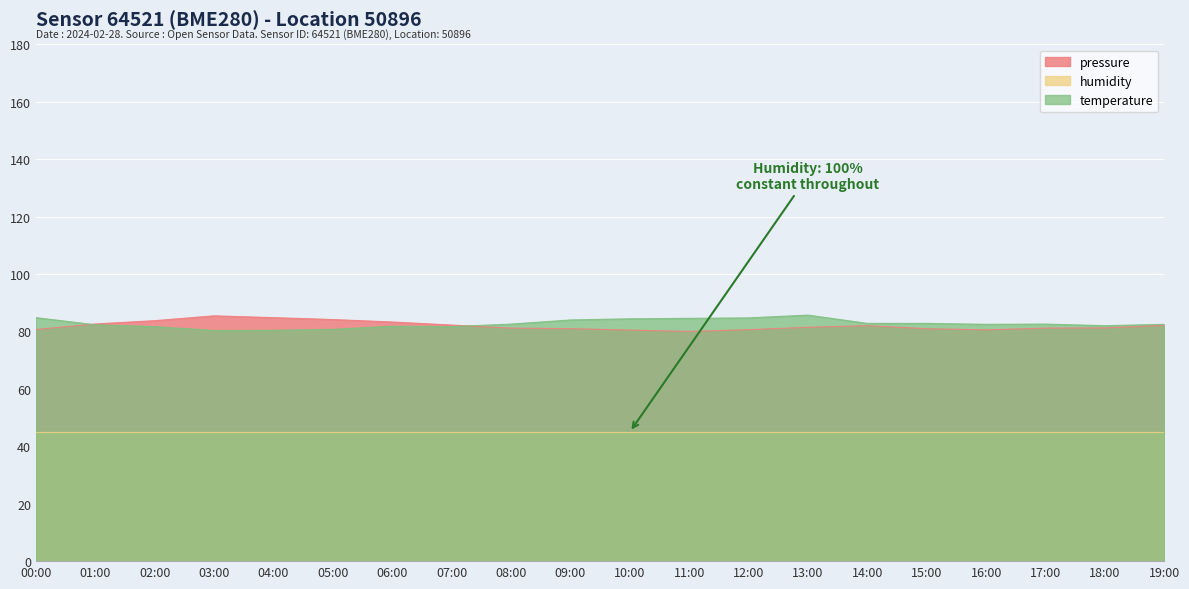

True or false: pressure and temperature intersect in this chart.

True